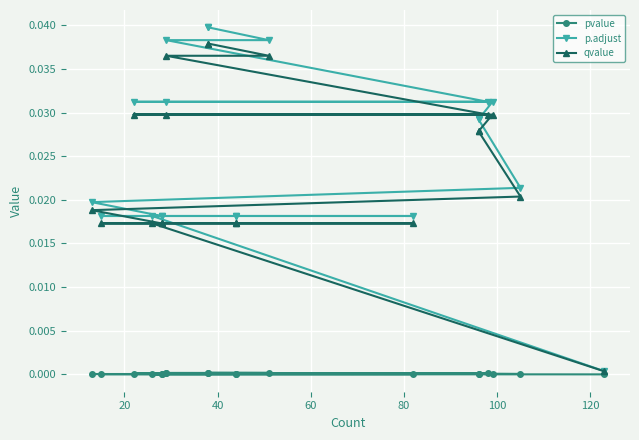

What are all the series names shown in the legend?

pvalue, p.adjust, qvalue